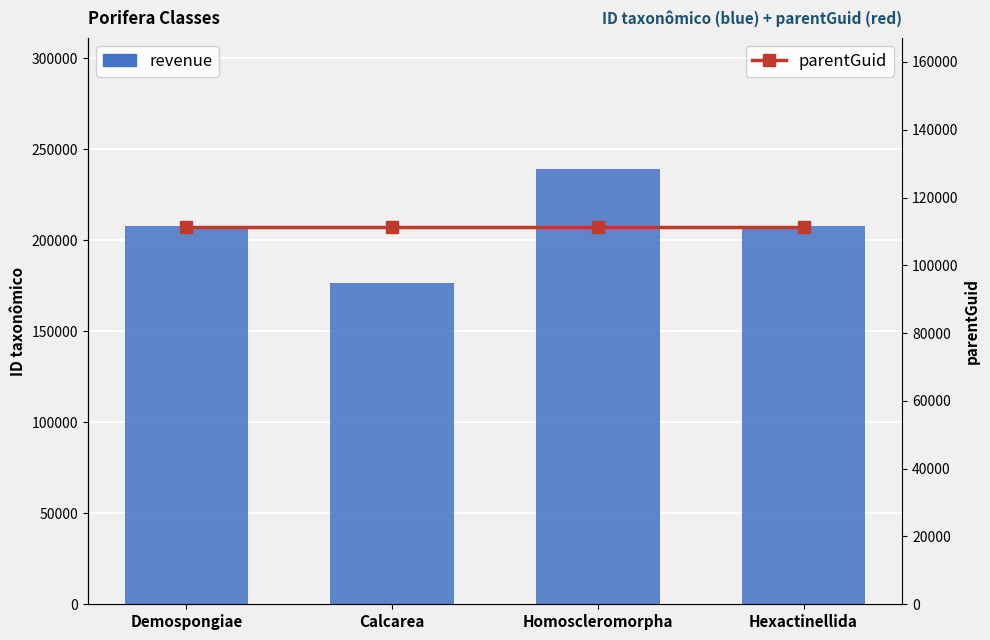

Rank the series at Demospongiae from lowest to highest value.

parentGuid, revenue